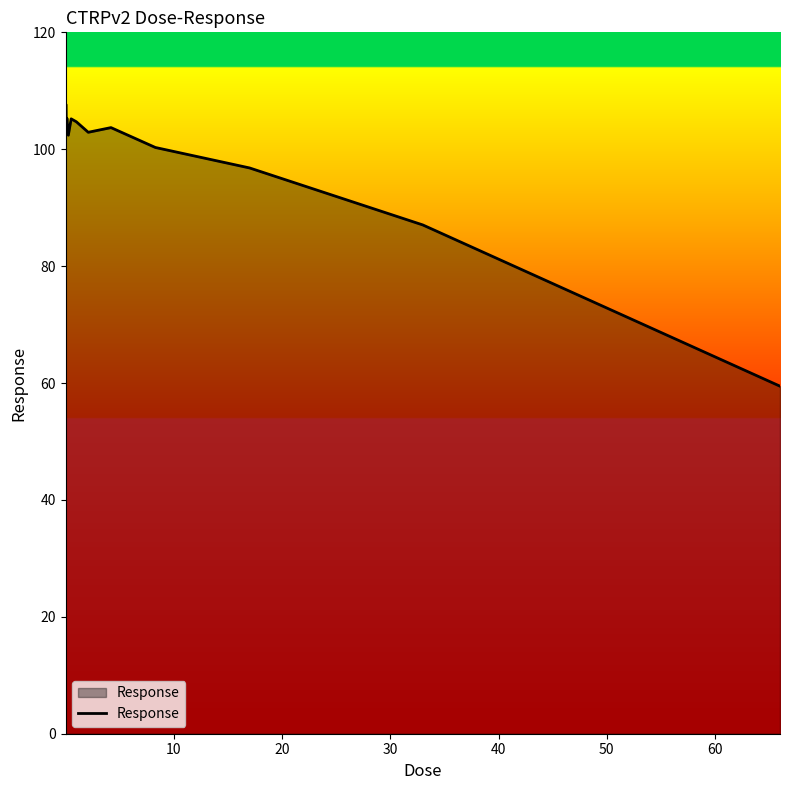

What is the minimum value shown in the chart?

59.5